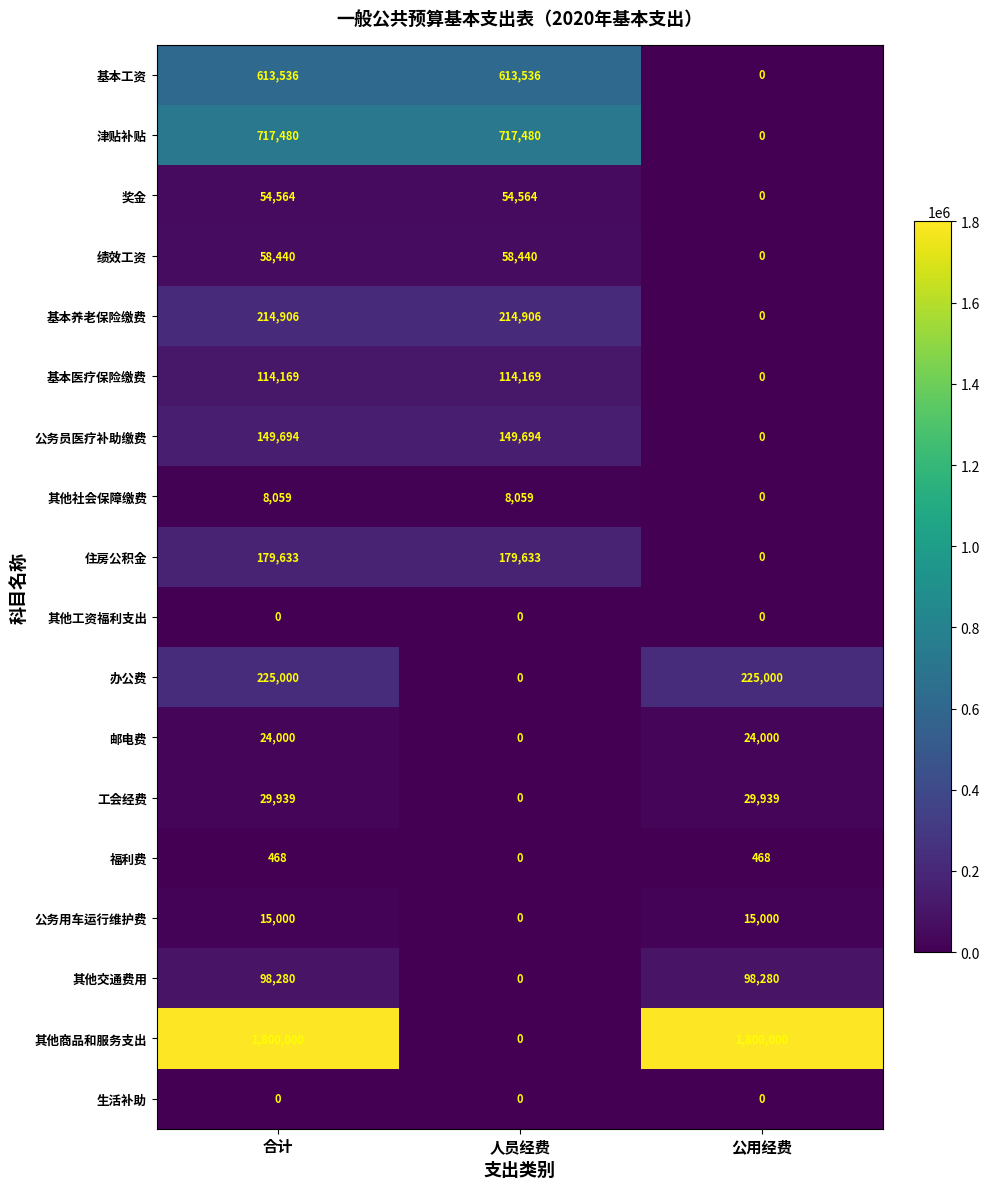

What is the difference between the maximum and minimum values in the 福利费 series?

468